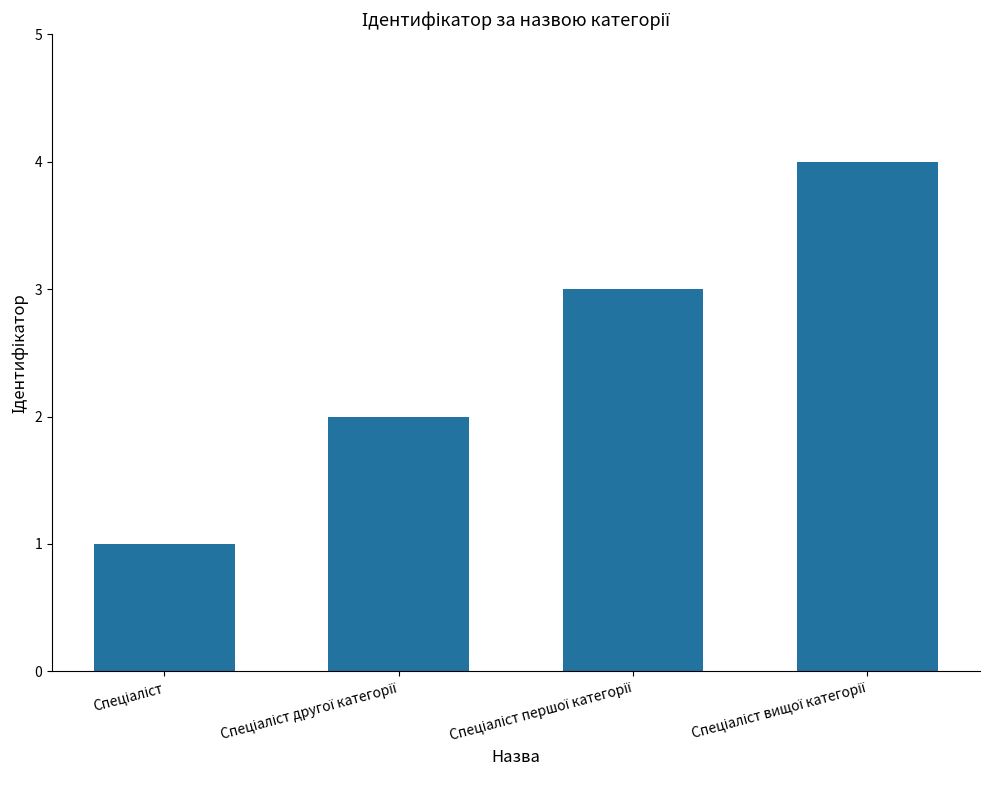

Does the chart contain any negative values?

No